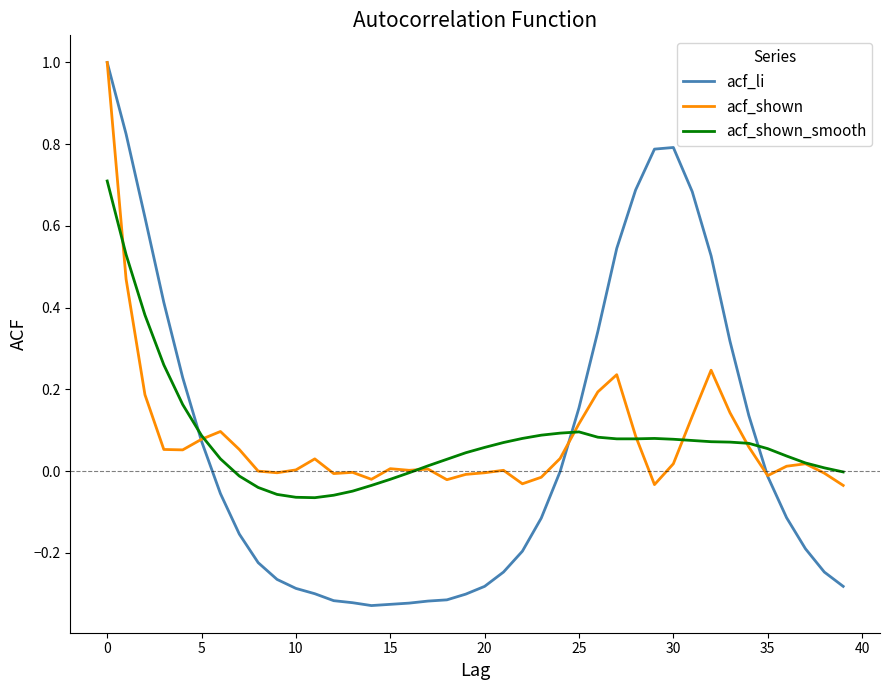

What is the greatest value displayed?

1.0